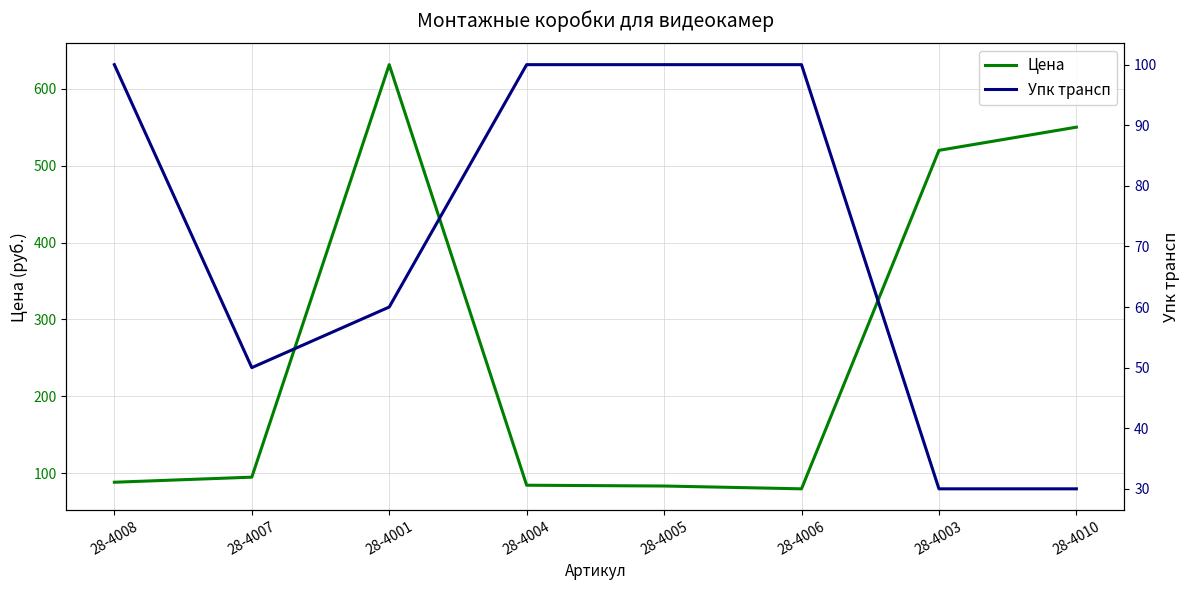

After their last crossing, which series has the higher values: Упк трансп or Цена?

Цена